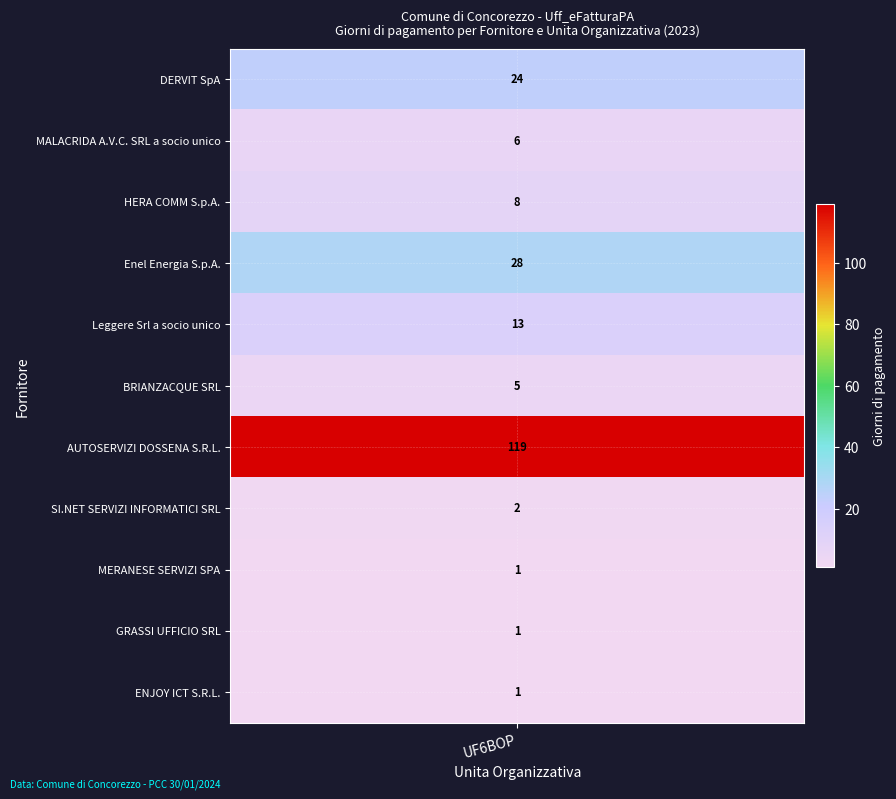

Between GRASSI UFFICIO SRL and Leggere Srl a socio unico, which is larger?

Leggere Srl a socio unico